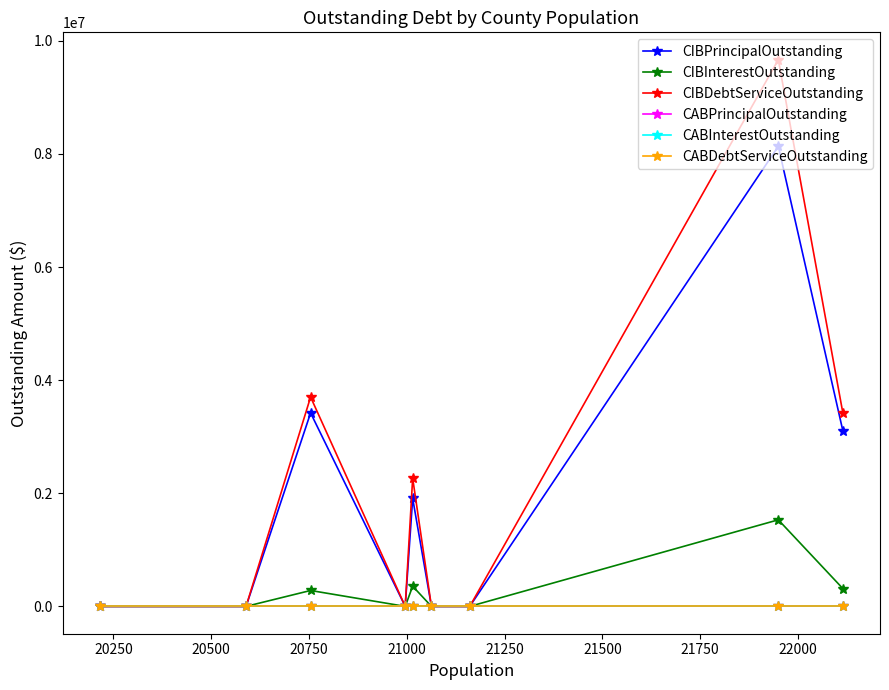

What is the maximum value shown in the chart?

9665440.8